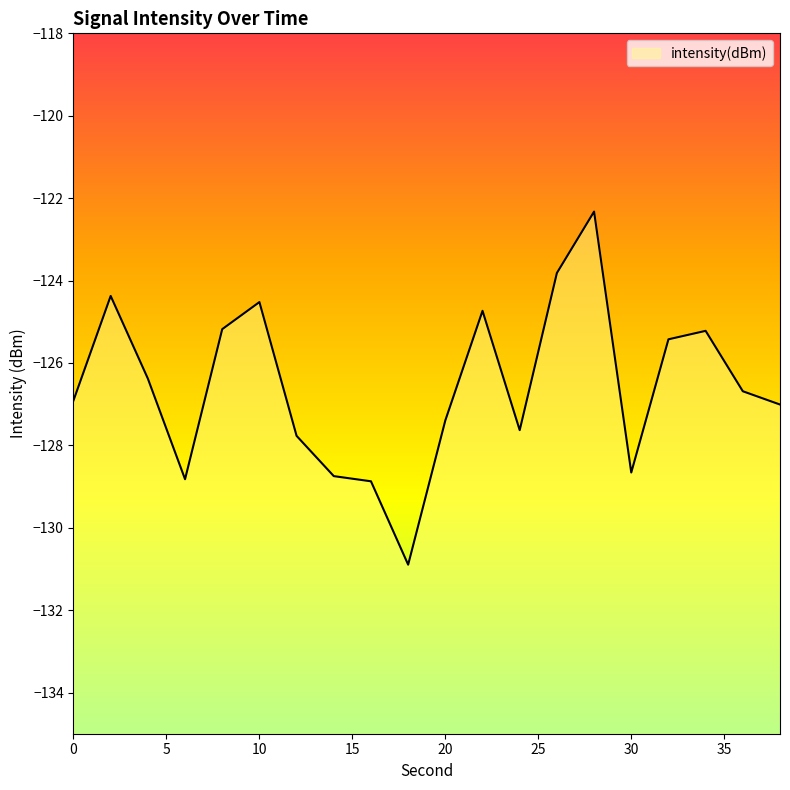

What is the minimum value shown in the chart?

-130.9